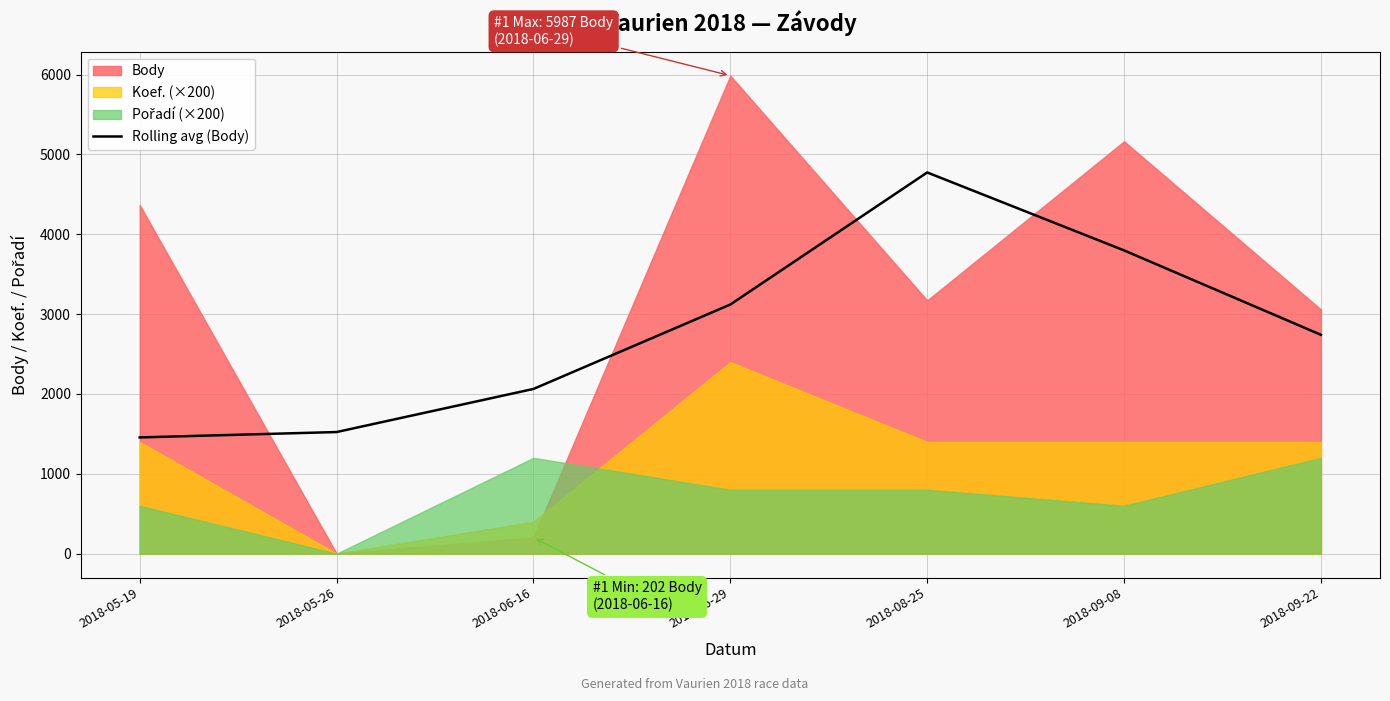

What is the label of the 2nd point from the right?

2018-09-08